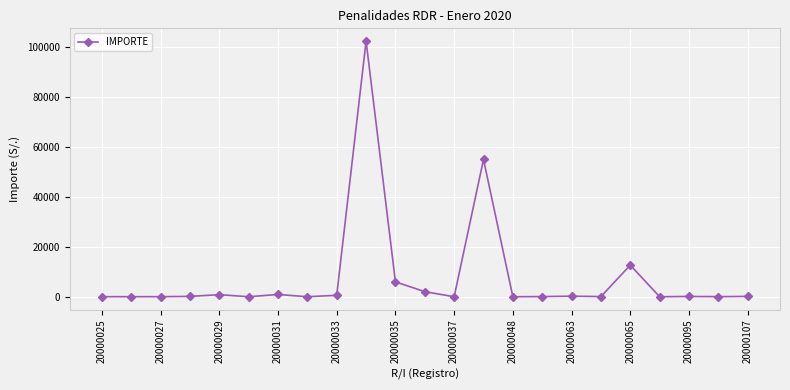

What is the difference between the maximum and minimum values?

102395.6